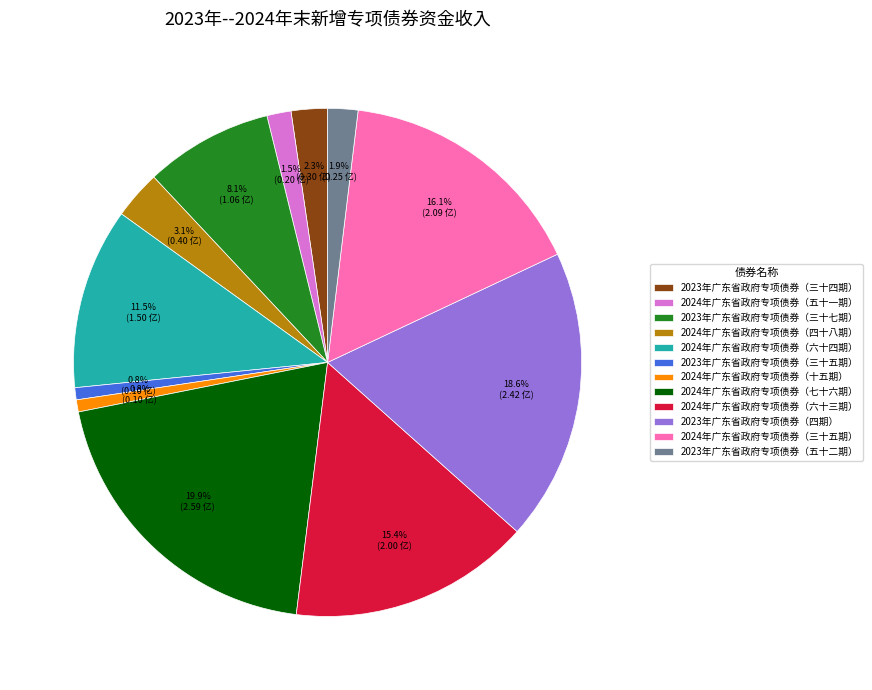

Between 2024年广东省政府专项债券（四十八期） and 2024年广东省政府专项债券（十五期）, which is larger?

2024年广东省政府专项债券（四十八期）